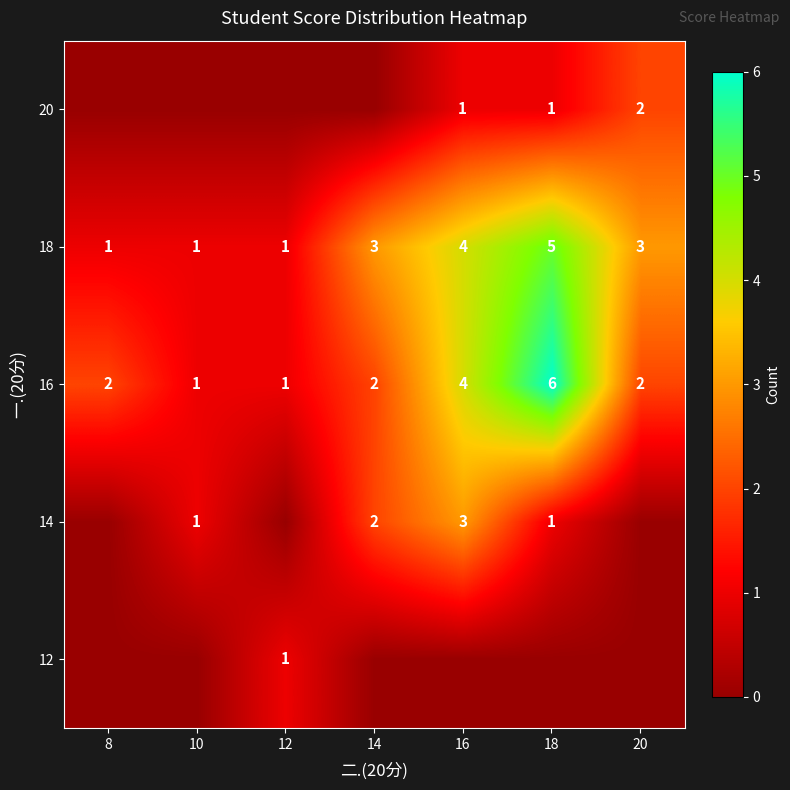

The 16 series shows 3 at 8. True or false?

False